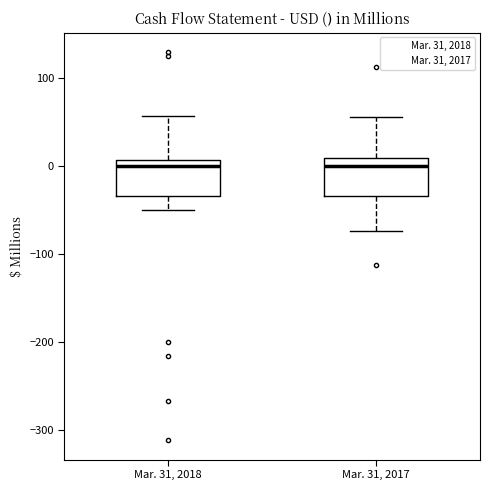

Where is the lower edge of the box for Mar. 31, 2018 on the y-axis? The values are not printed on the chart, so give them approximately, as read against the axis.

-30